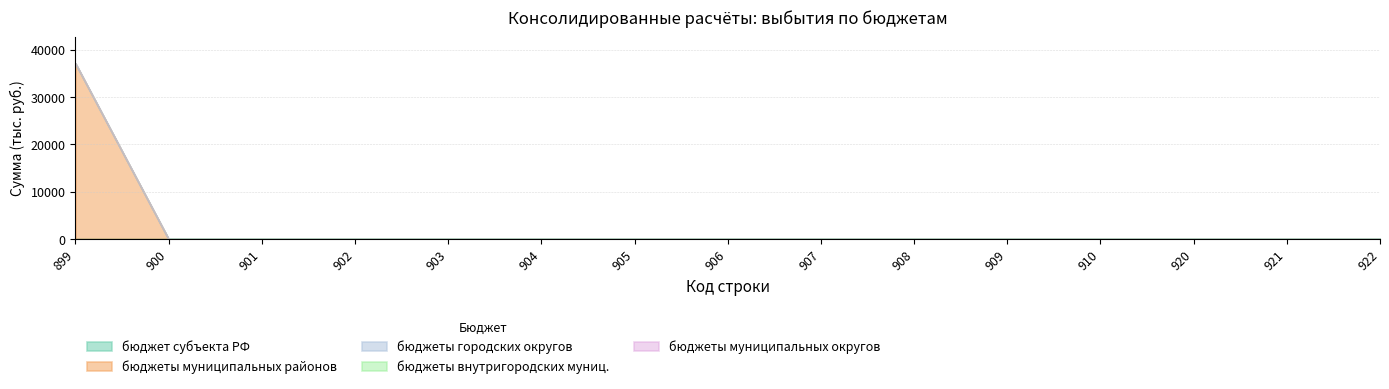

At how many categories does at least one series exceed 3495?

1